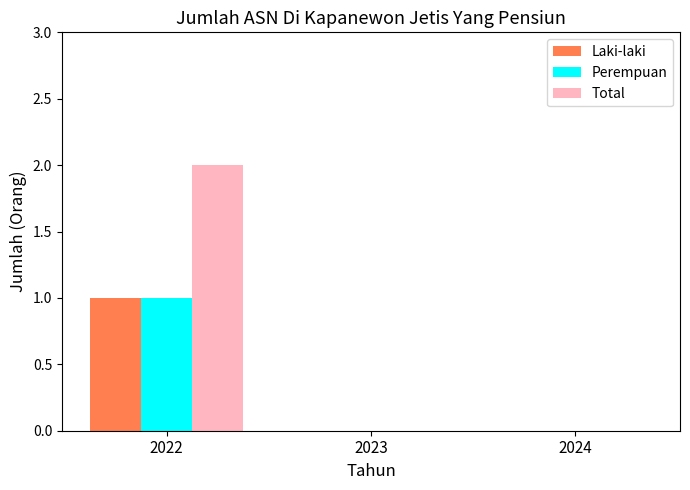

How many series are shown in this chart?

3